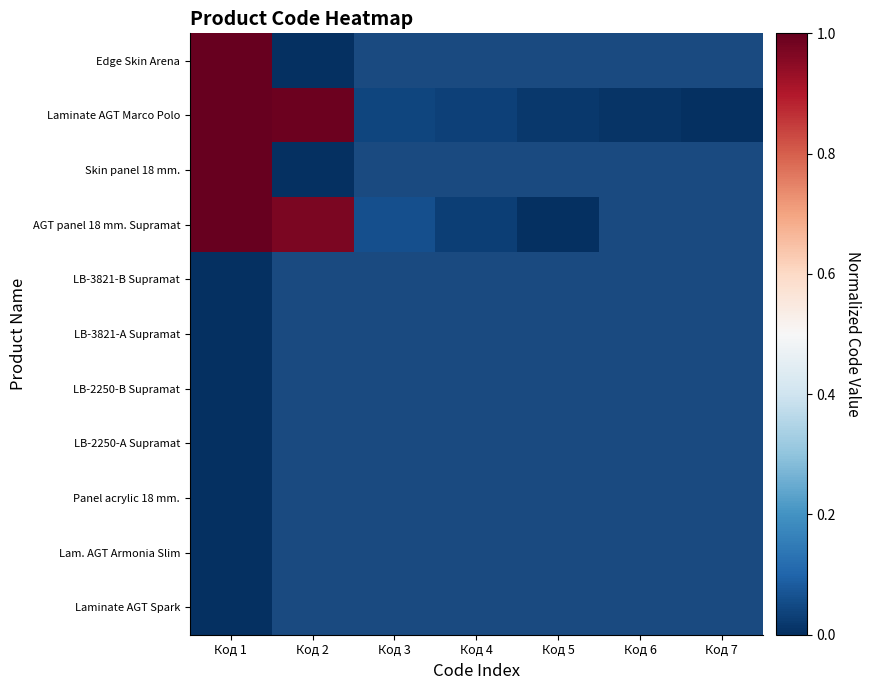

Which category has the lowest value in the LB-2250-B Supramat series?

Код 1